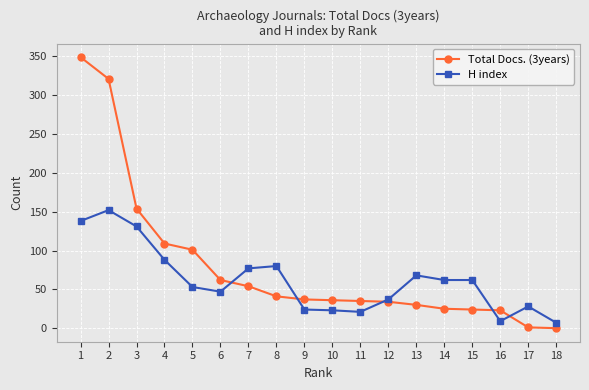

What is the difference between the maximum and second lowest values in the Total Docs. (3years) series?

348